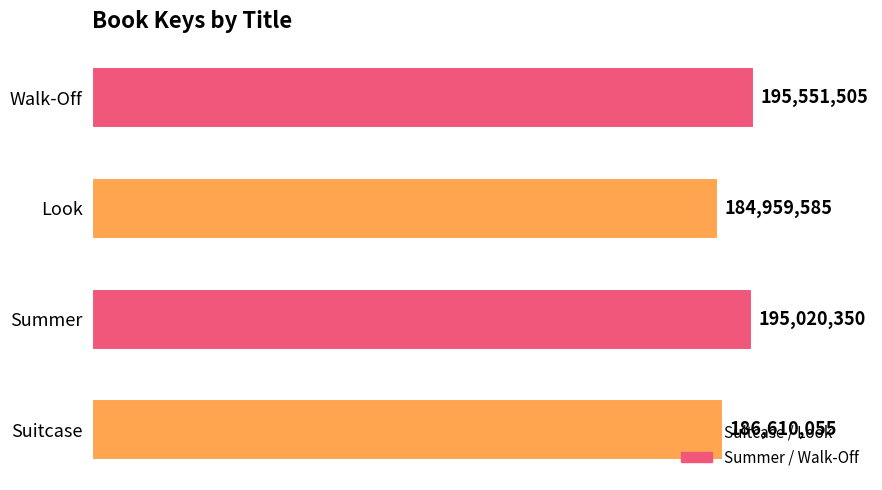

True or false: the data shows 184959585 at Look.

True